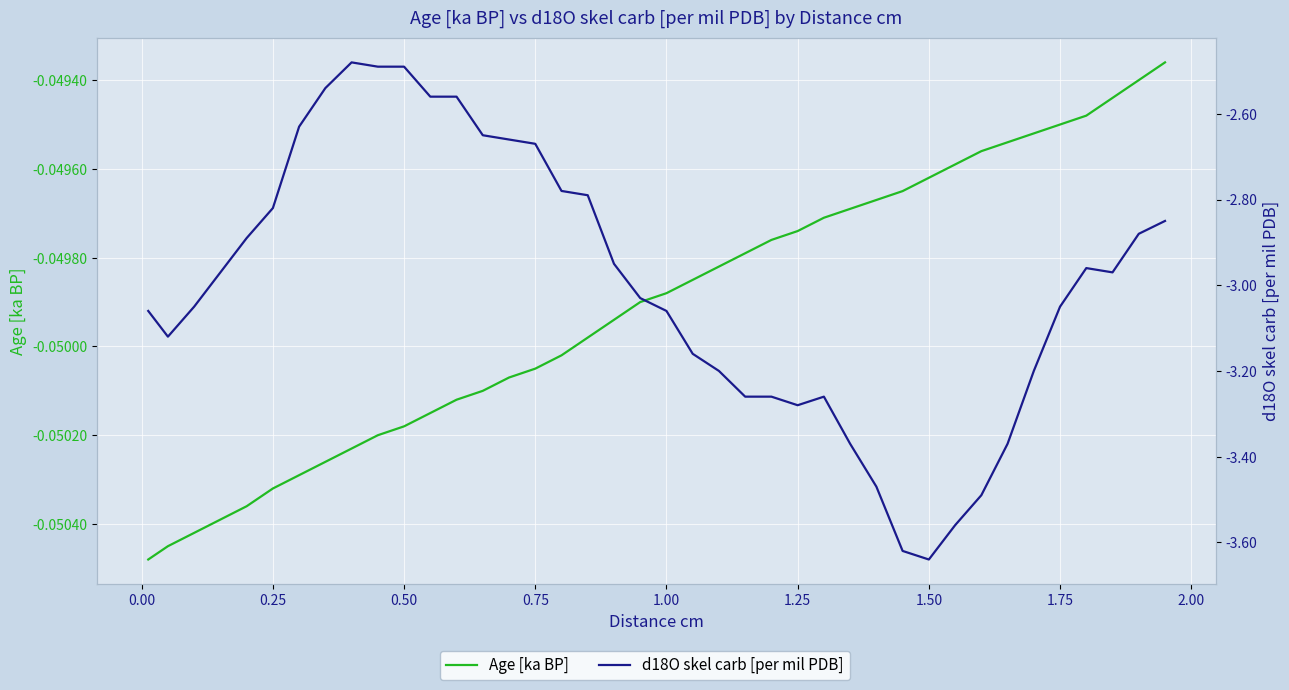

Reading left to right, what are all the values shown in this chart?

Age [ka BP]: -0.1	-0.1	-0.1	-0.1	-0.1	-0.1	-0.1	-0.1	-0.1	-0.1	-0.1	-0.1	-0.1	-0.1	-0.1	-0.1	-0.1	-0.0	-0.0	-0.0	-0.0	-0.0	-0.0	-0.0	-0.0	-0.0	-0.0	-0.0	-0.0	-0.0	-0.0	-0.0	-0.0	-0.0	-0.0	-0.0	-0.0	-0.0	-0.0	-0.0
d18O skel carb [per mil PDB]: -3.1	-3.1	-3.0	-3.0	-2.9	-2.8	-2.6	-2.5	-2.5	-2.5	-2.5	-2.6	-2.6	-2.6	-2.7	-2.7	-2.8	-2.8	-3.0	-3.0	-3.1	-3.2	-3.2	-3.3	-3.3	-3.3	-3.3	-3.4	-3.5	-3.6	-3.6	-3.6	-3.5	-3.4	-3.2	-3.0	-3.0	-3.0	-2.9	-2.9